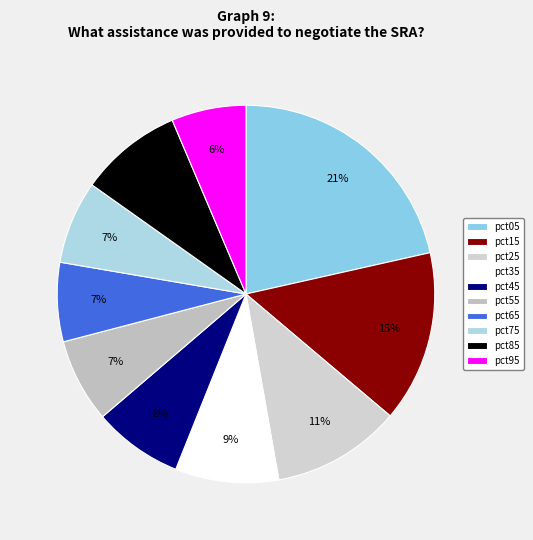

To the nearest percent, what is the average slice percentage?

10%